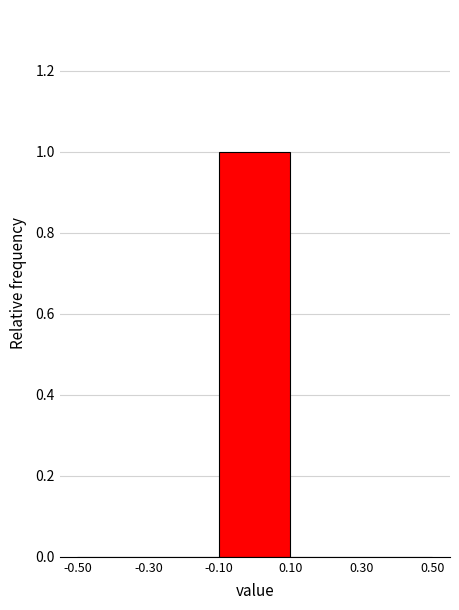

How tall is the bar that spans -0.10 to 0.10 on the x-axis? The values are not printed on the chart, so give them approximately, as read against the axis.

1